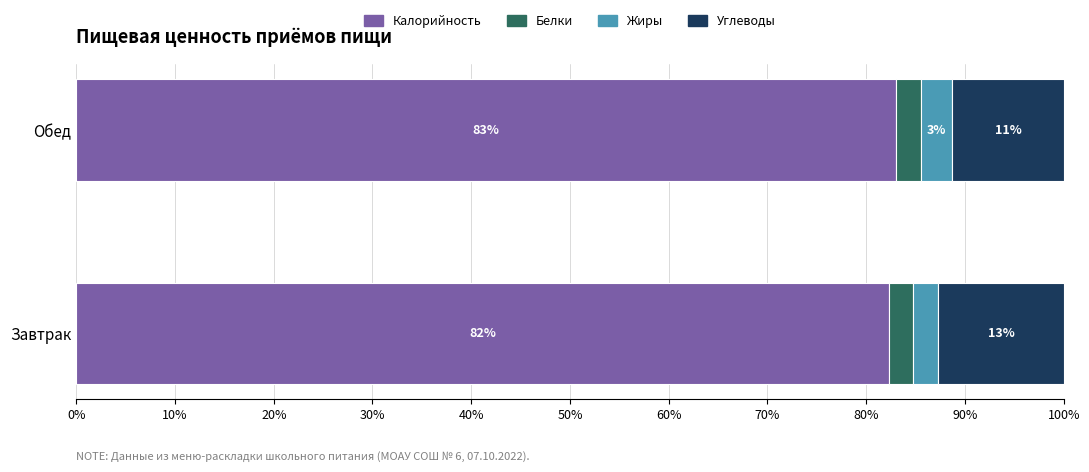

What are all the series names shown in the legend?

Калорийность, Белки, Жиры, Углеводы